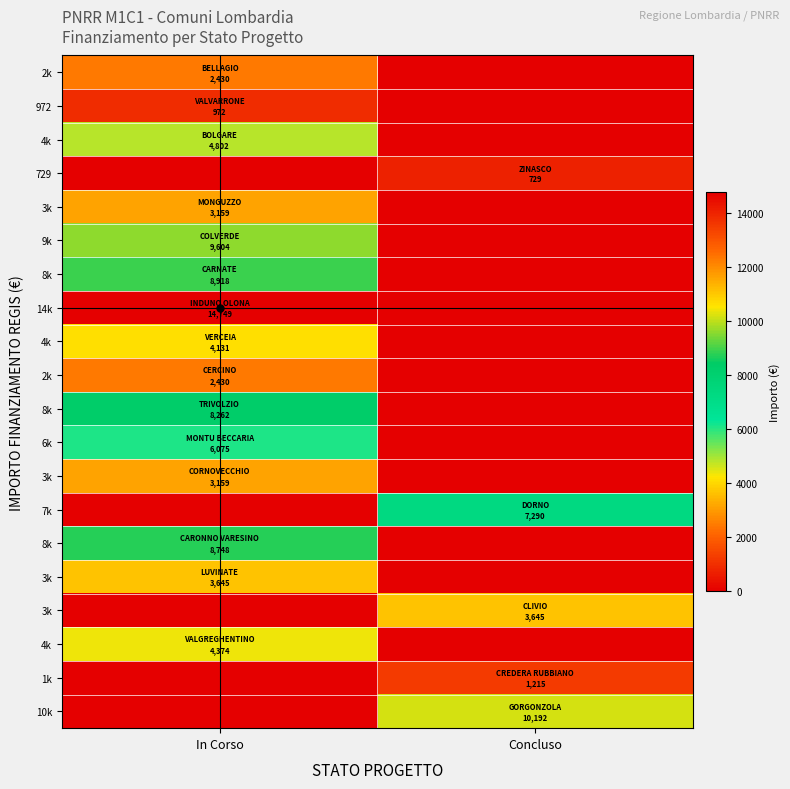

What is the greatest value displayed?

14749